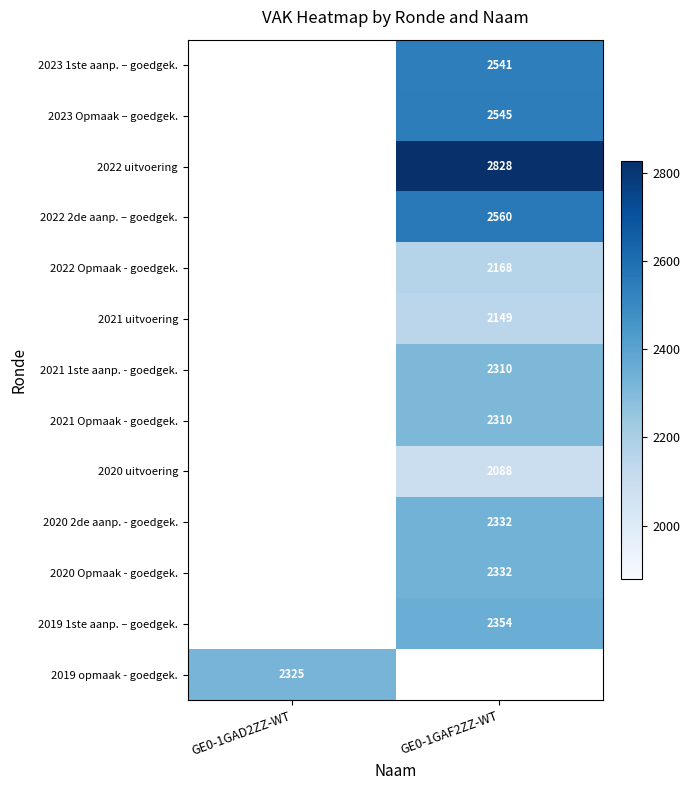

Is the value of 2021 1ste aanp. - goedgek. at GE0-1GAF2ZZ-WT greater than the value of 2022 uitvoering at GE0-1GAF2ZZ-WT?

No